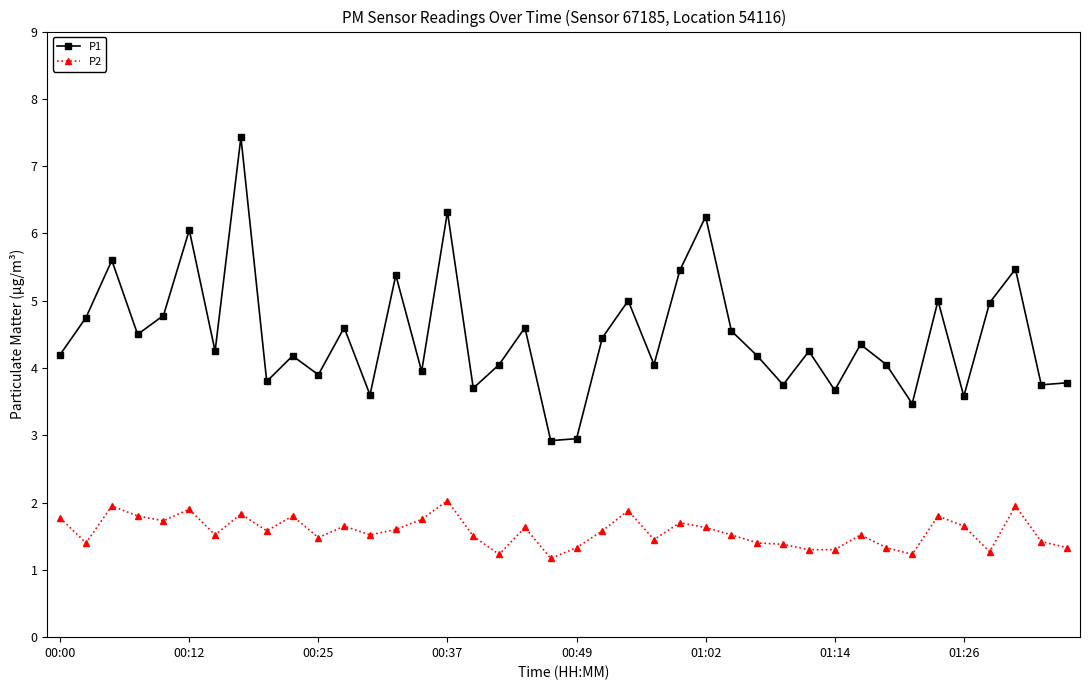

At how many categories does at least one series exceed 4?

27